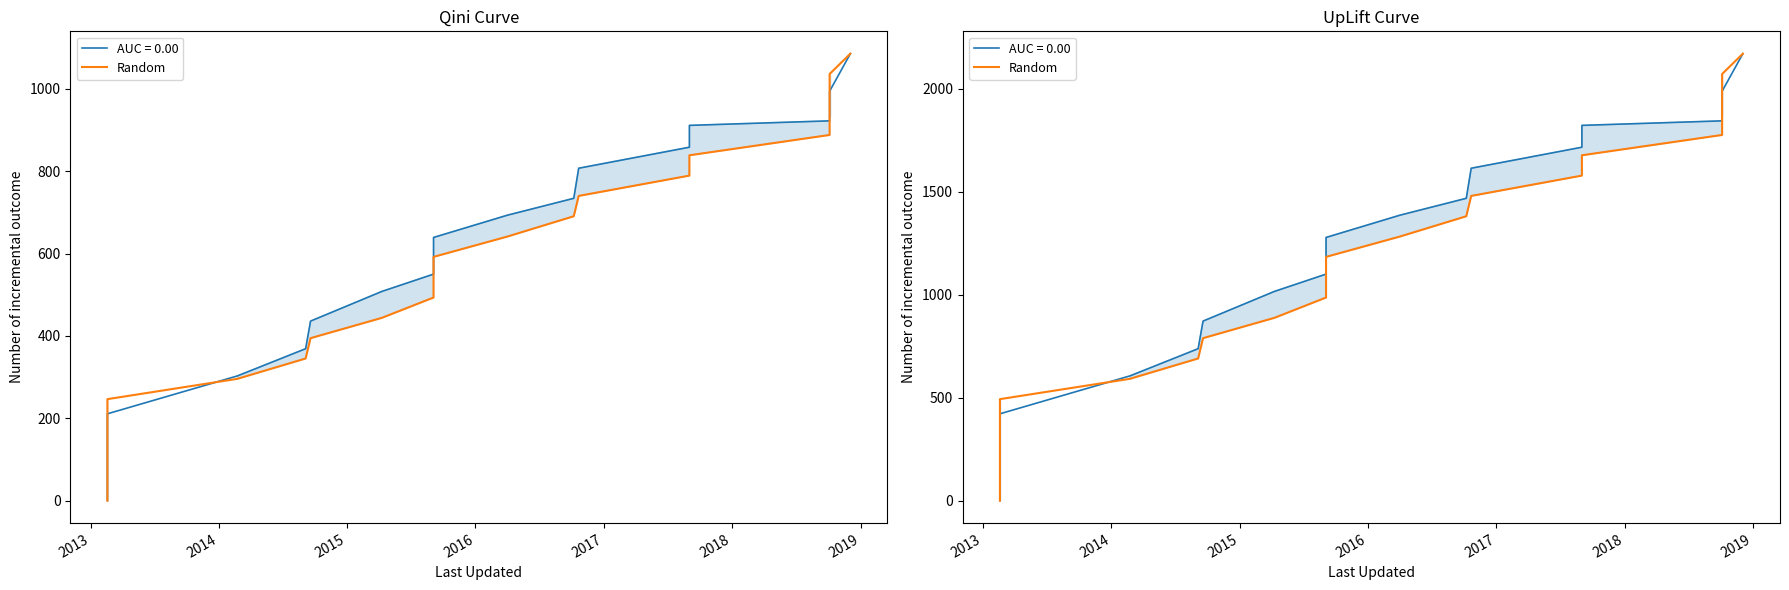

Does the chart have visible grid lines?

No